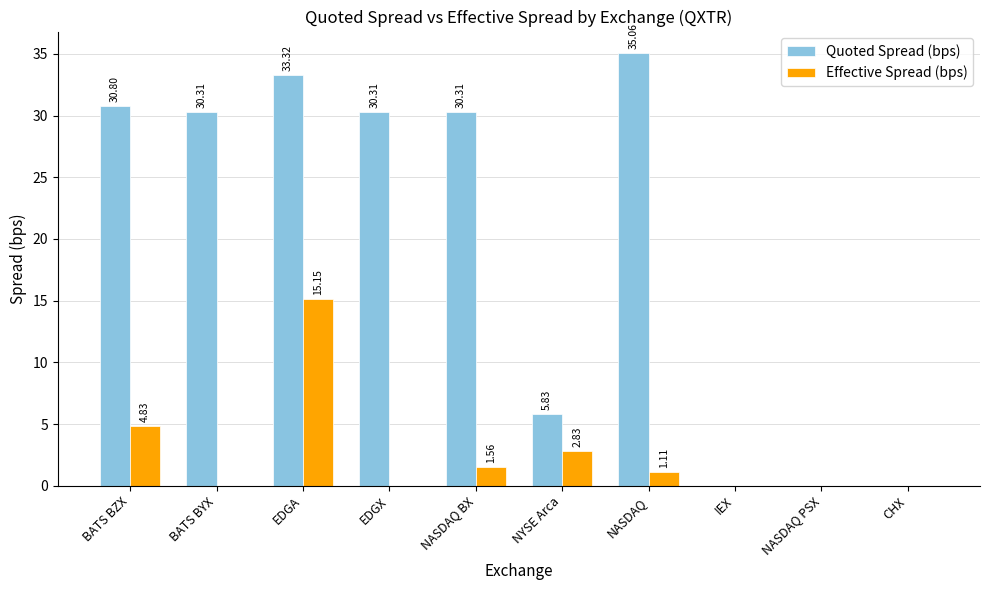

How many data points does each series have?

10